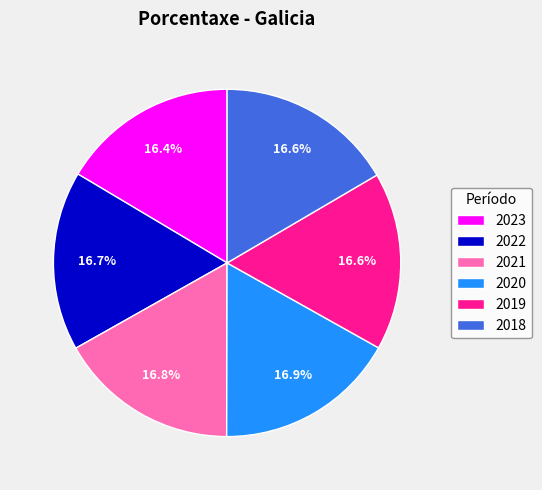

Approximately how many times larger is the value at 2022 compared to 2020?

1.0